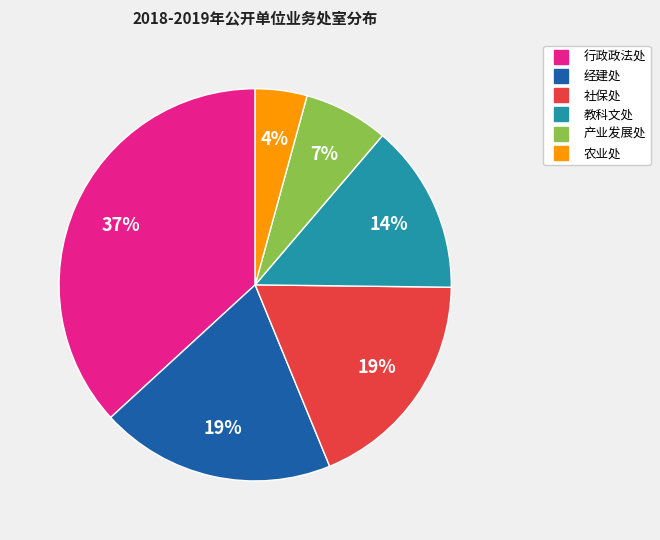

Is the sum of 社保处 and 农业处 greater than half?

No